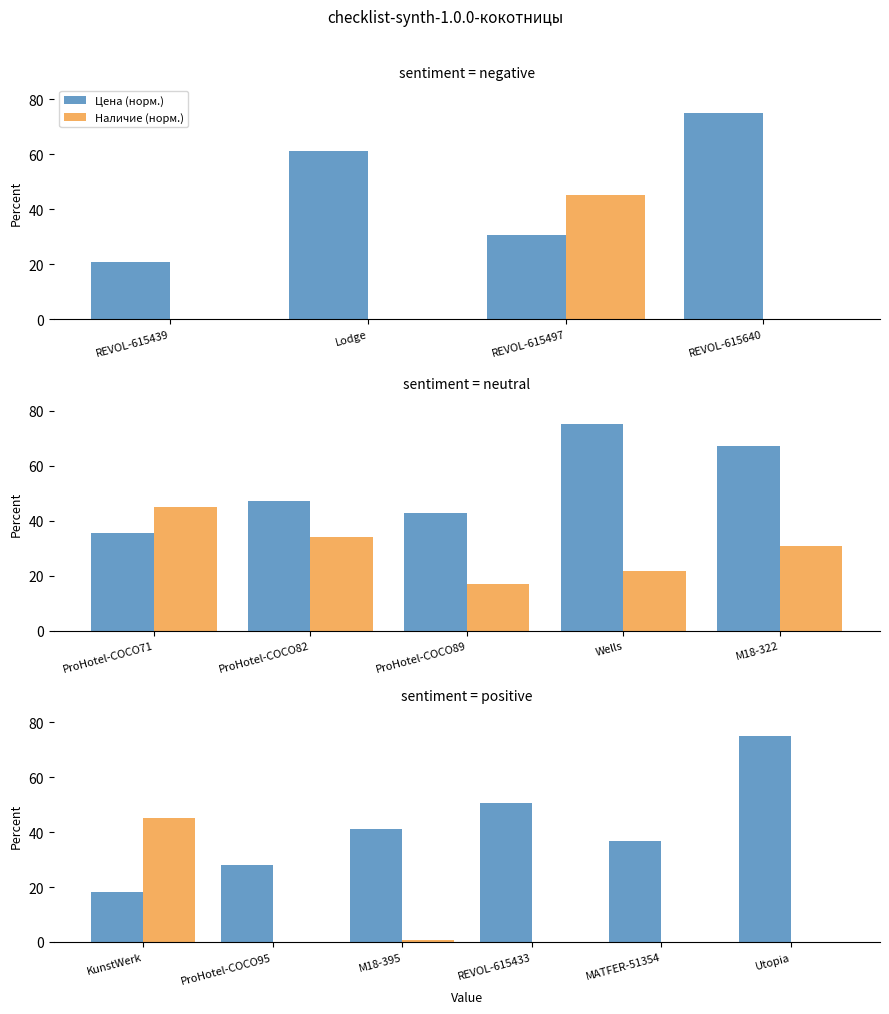

Is it true that Цена (норм.) equals 44.0 at ProHotel-COCO95?

False